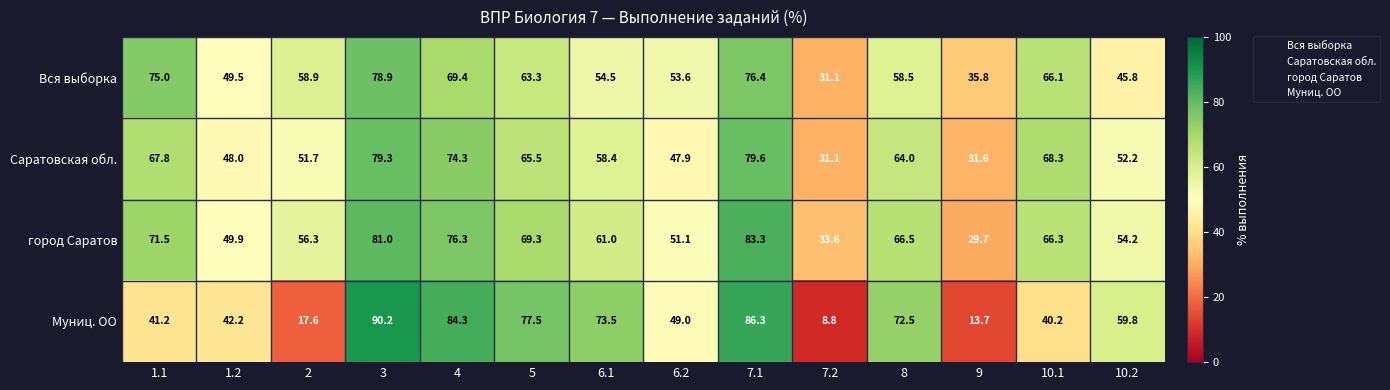

What is the smallest value displayed?

8.8